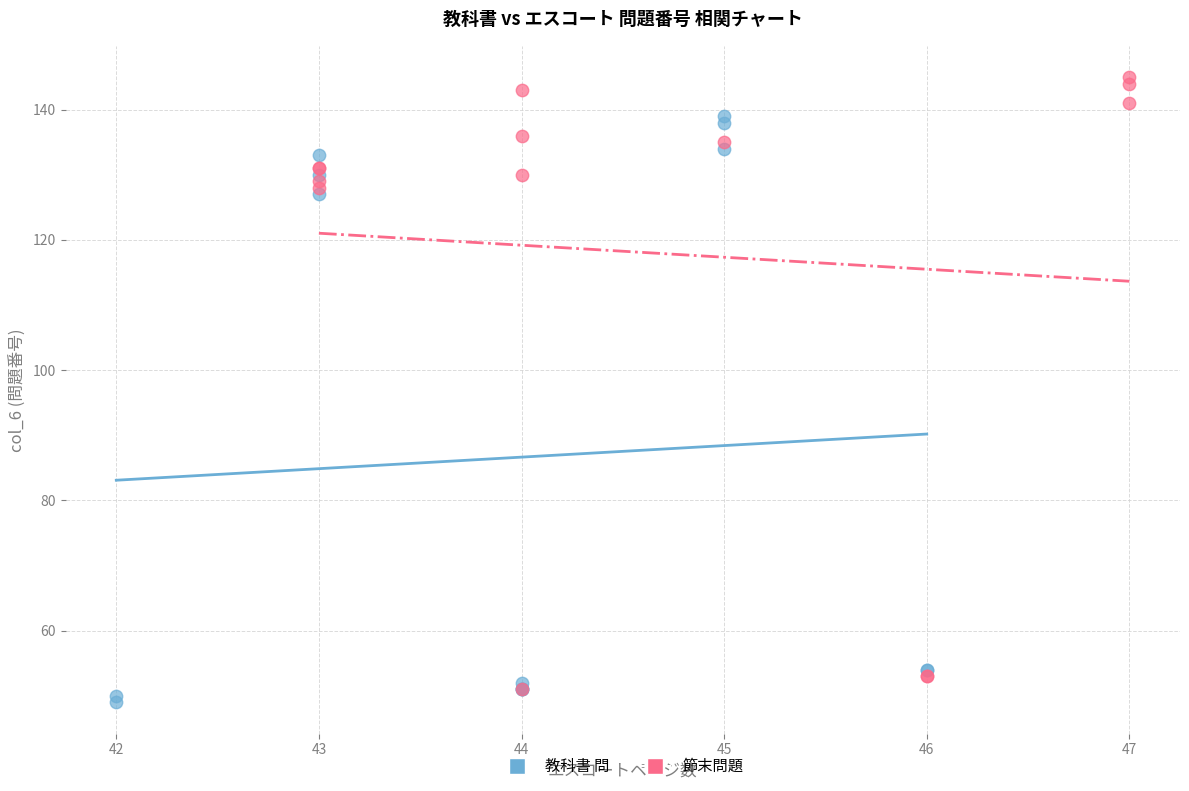

Which series reaches the maximum Y coordinate?

節末問題